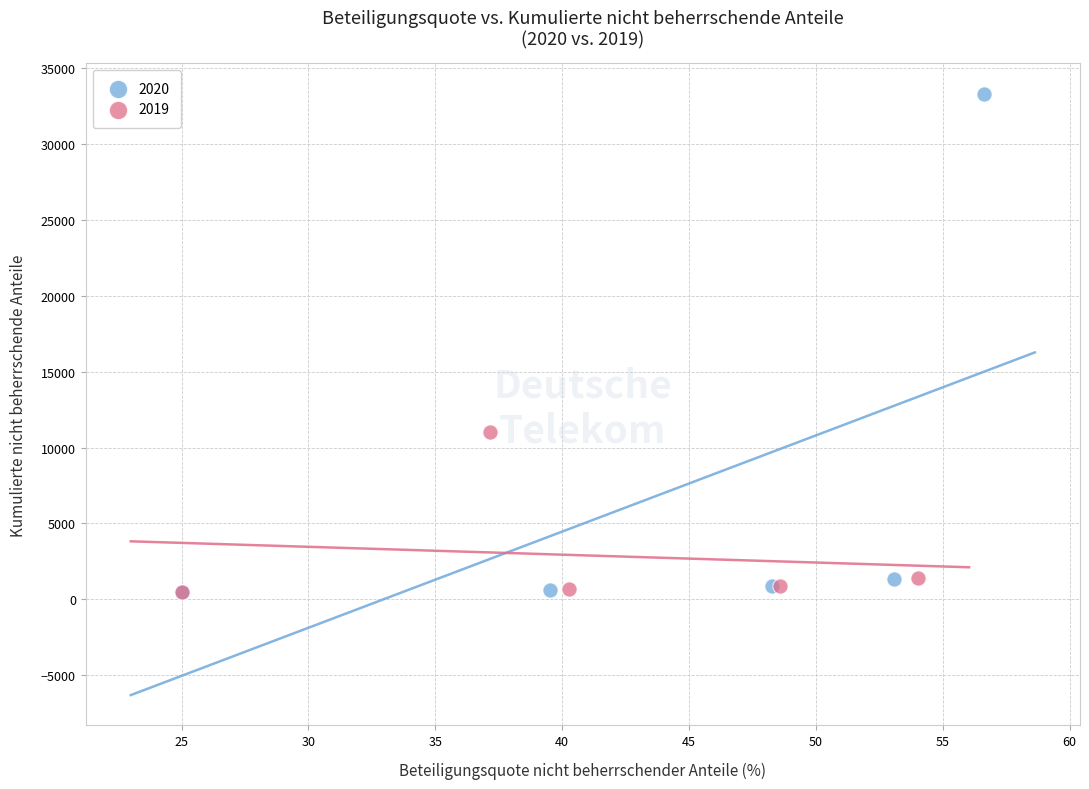

Which series contains the highest Y value?

2020